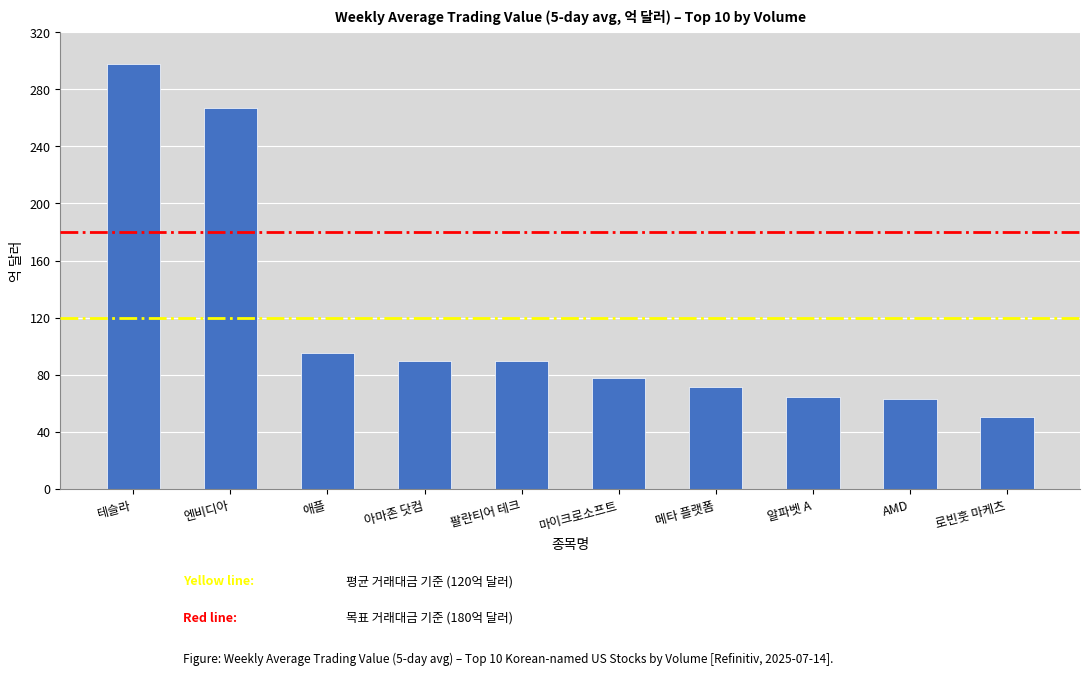

What is the sum of the values at 테슬라 and 엔비디아?

565.0